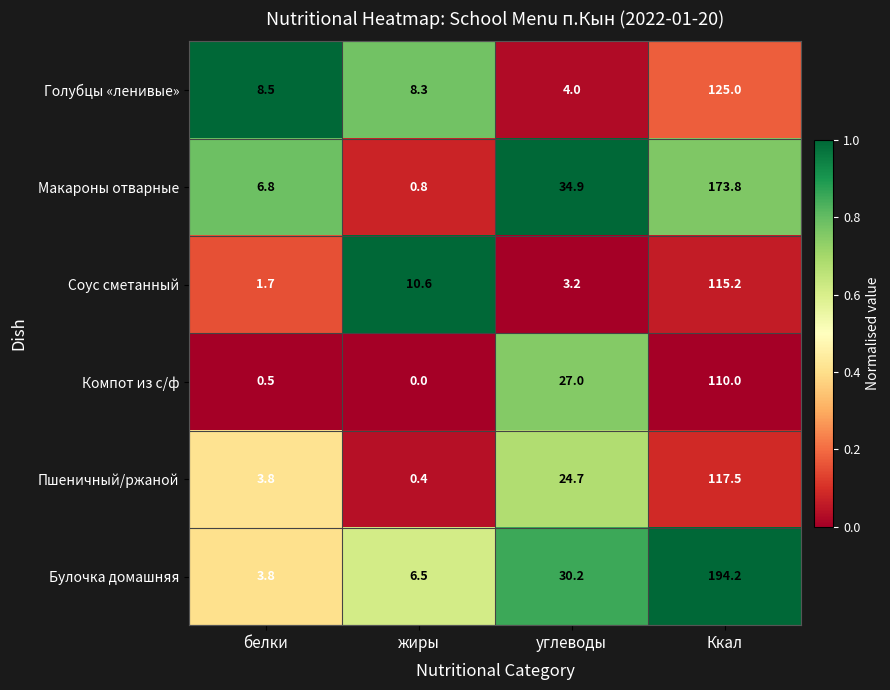

Which category has the lowest value in the Макароны отварные series?

жиры